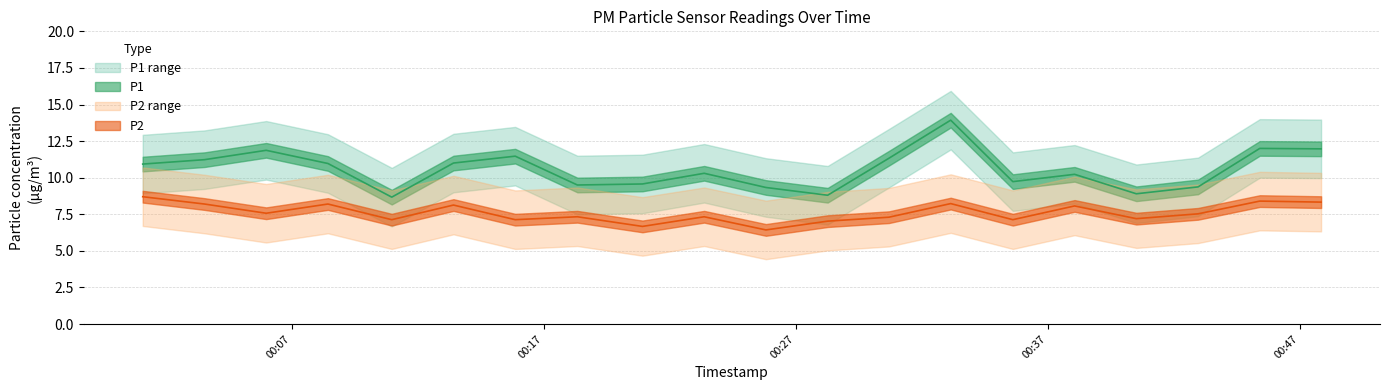

What is the label of the 19th point from the right?

00:30